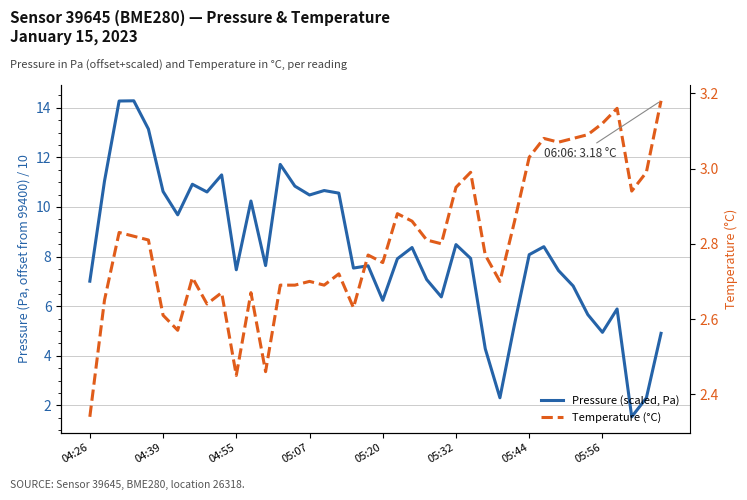

What are all the series names shown in the legend?

Pressure (scaled, Pa), Temperature (°C)